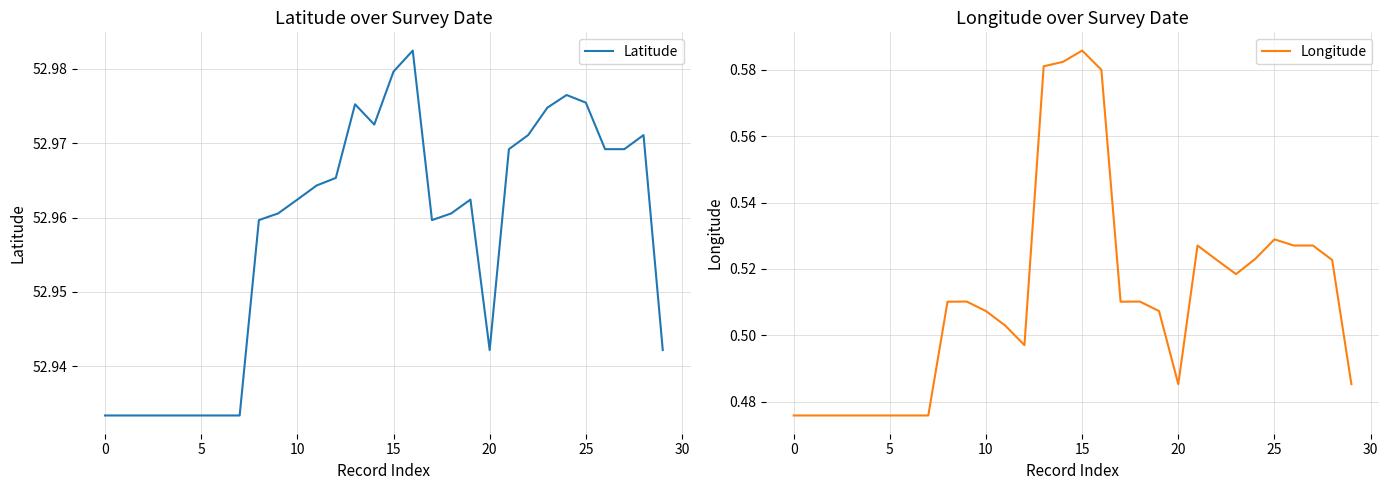

Does the chart display data point markers on the line(s)?

No